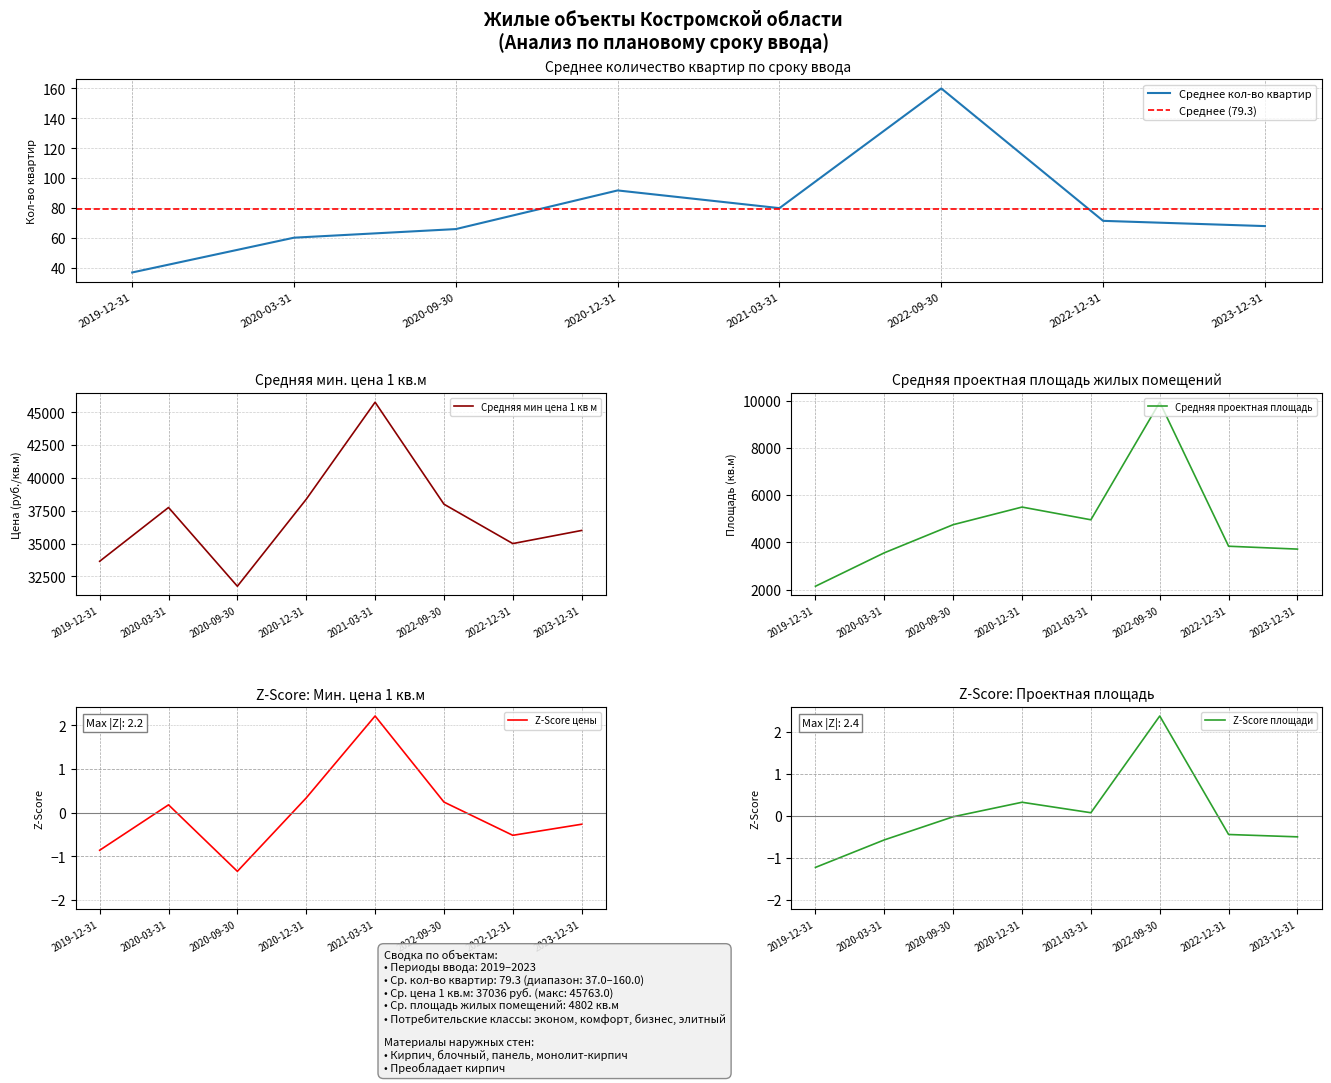

How many values in the Средняя проектная площадь series exceed 4753?

3